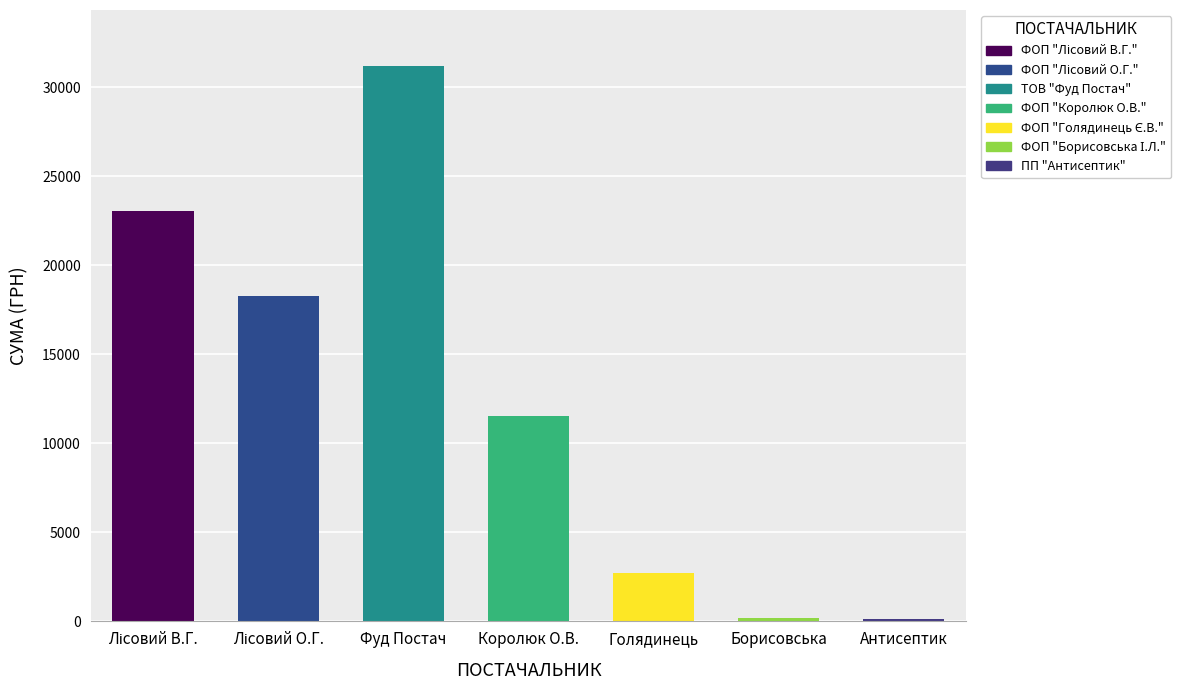

Reading left to right, transcribe all the data shown in this chart.

ФОП "Лісовий В.Г."=23076.9	ФОП "Лісовий О.Г."=18279.2	ТОВ "Фуд Постач"=31231.2	ФОП "Королюк О.В."=11551.7	ФОП "Голядинець Є.В."=2730.0	ФОП "Борисовська І.Л."=178.0	 ПП "Антисептик" =135.0